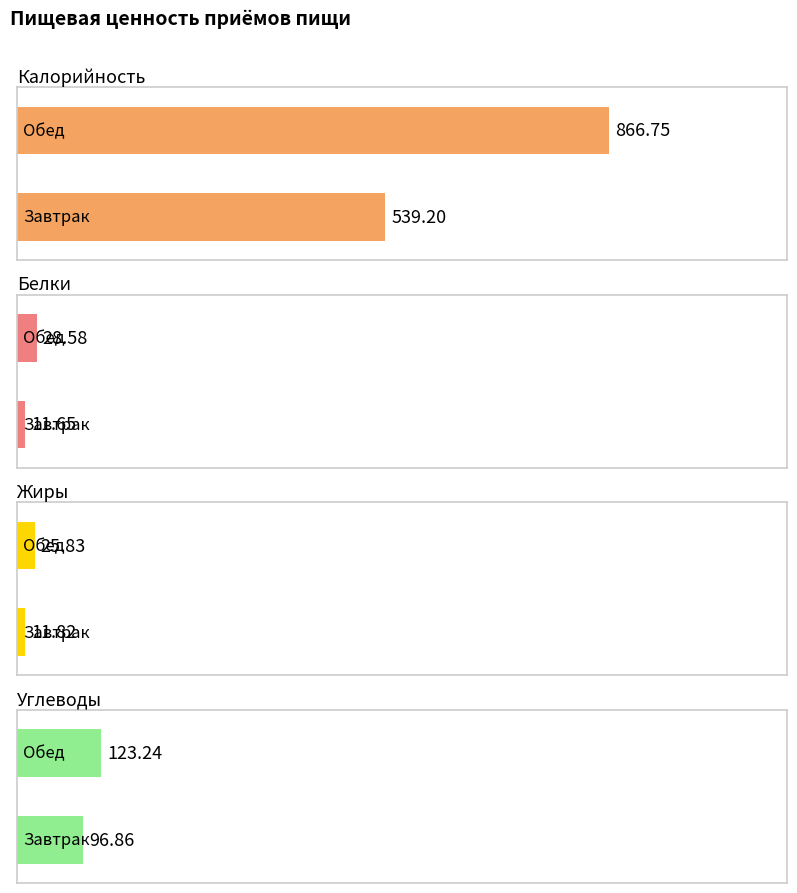

What is the sum of all Жиры values?

37.6